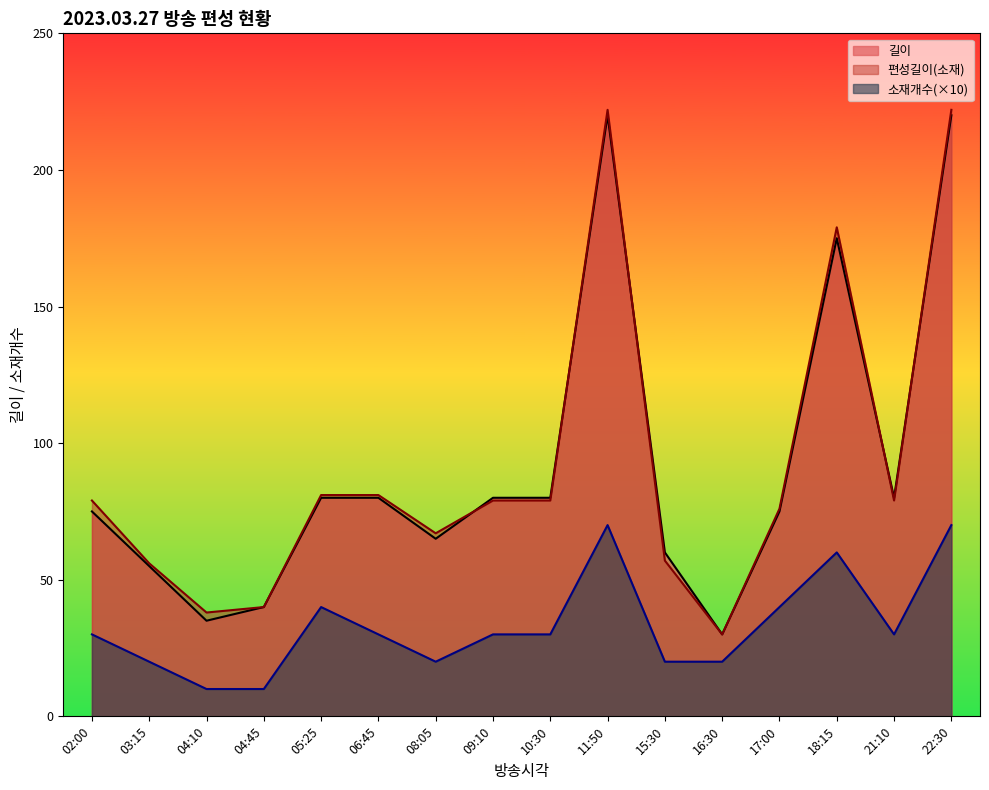

Reading left to right, what are all the values shown in this chart?

길이: 02:00=75	03:15=55	04:10=35	04:45=40	05:25=80	06:45=80	08:05=65	09:10=80	10:30=80	11:50=220	15:30=60	16:30=30	17:00=75	18:15=175	21:10=80	22:30=220
편성길이(소재): 02:00=79	03:15=56	04:10=38	04:45=40	05:25=81	06:45=81	08:05=67	09:10=79	10:30=79	11:50=222	15:30=57	16:30=30	17:00=76	18:15=179	21:10=79	22:30=222
소재개수: 02:00=30	03:15=20	04:10=10	04:45=10	05:25=40	06:45=30	08:05=20	09:10=30	10:30=30	11:50=70	15:30=20	16:30=20	17:00=40	18:15=60	21:10=30	22:30=70